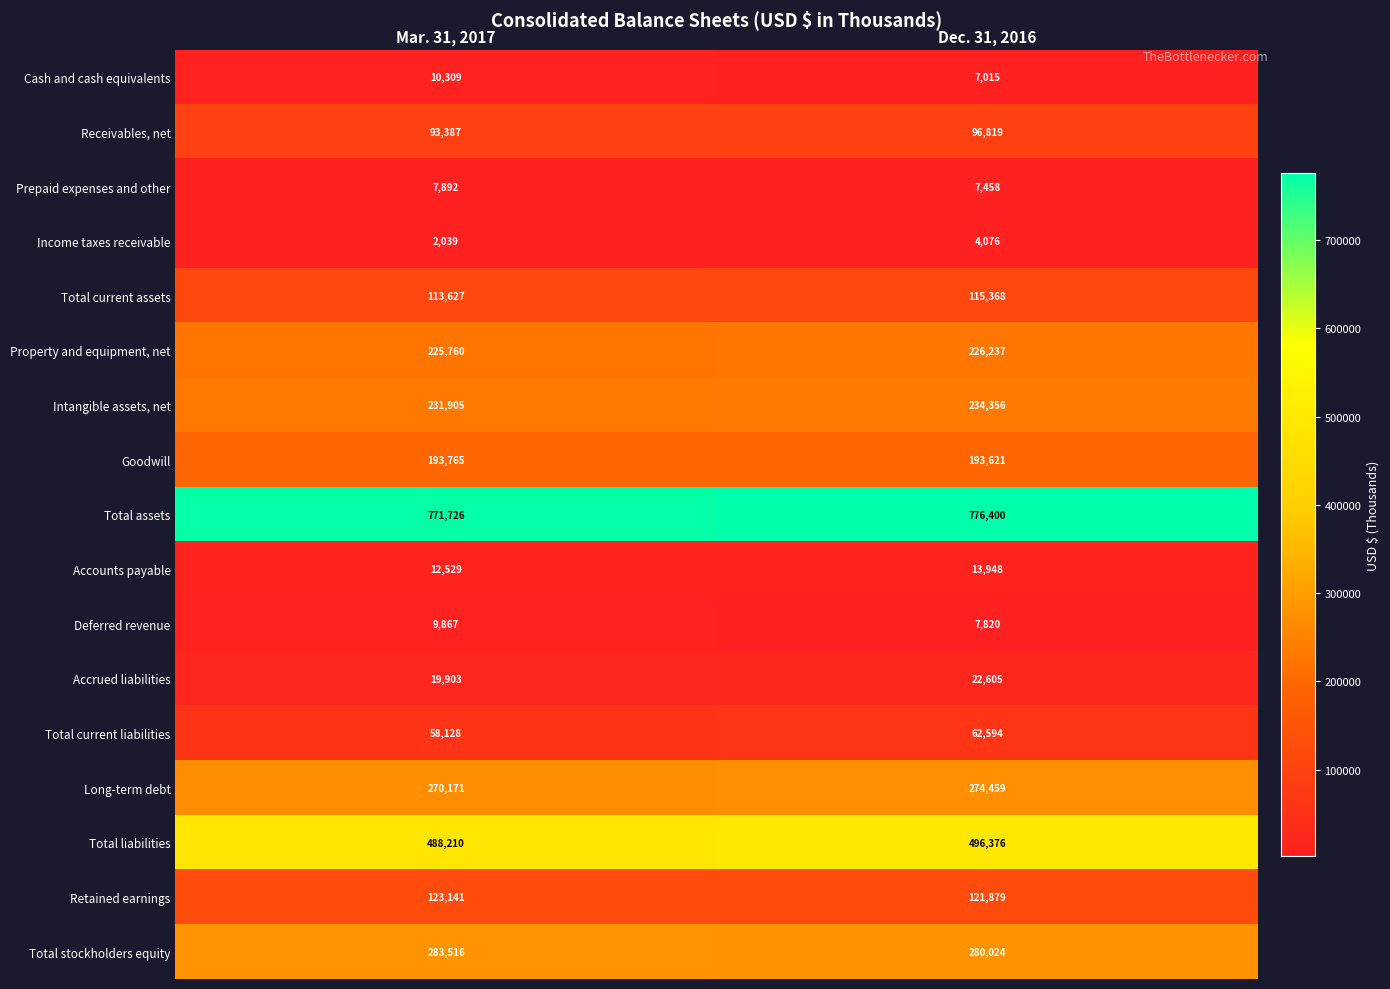

Which category has the lowest value in the Income taxes receivable series?

Mar. 31, 2017